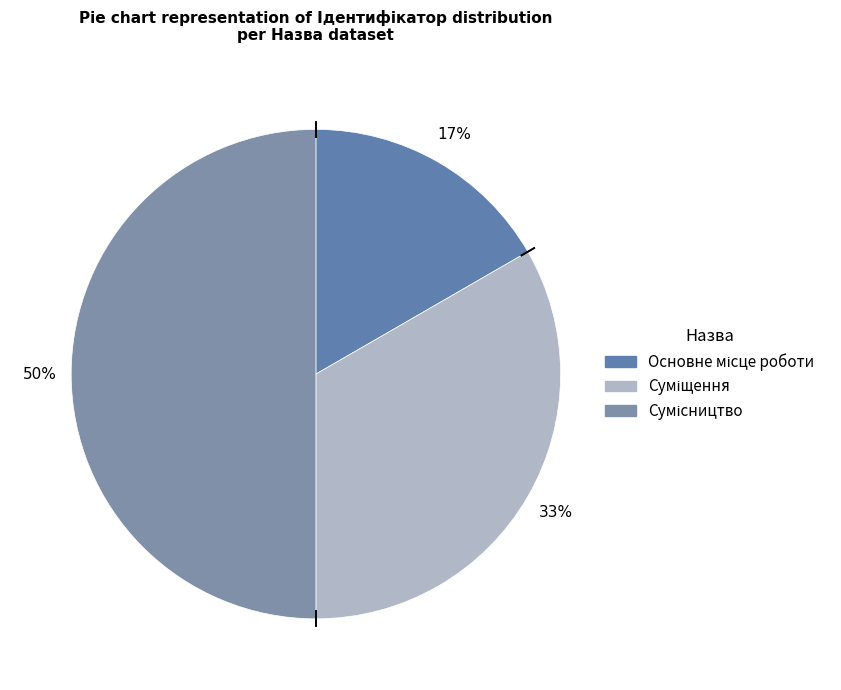

Does Сумісництво represent more than half of the total?

No